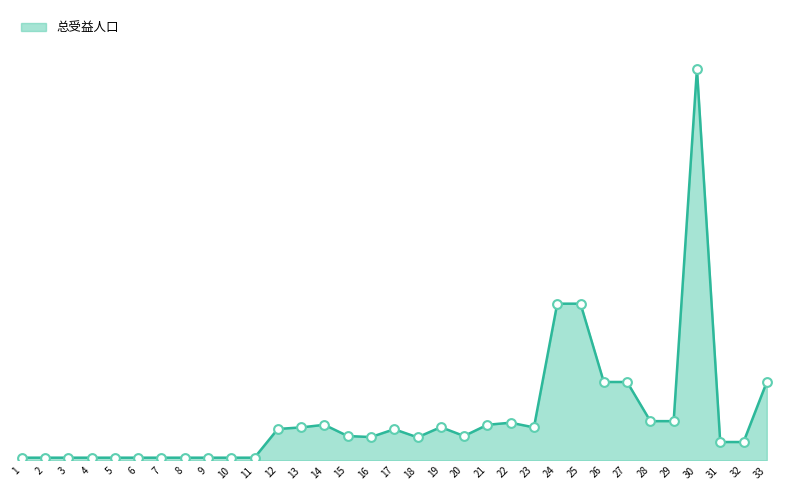

Between 13 and 8, which is larger?

13